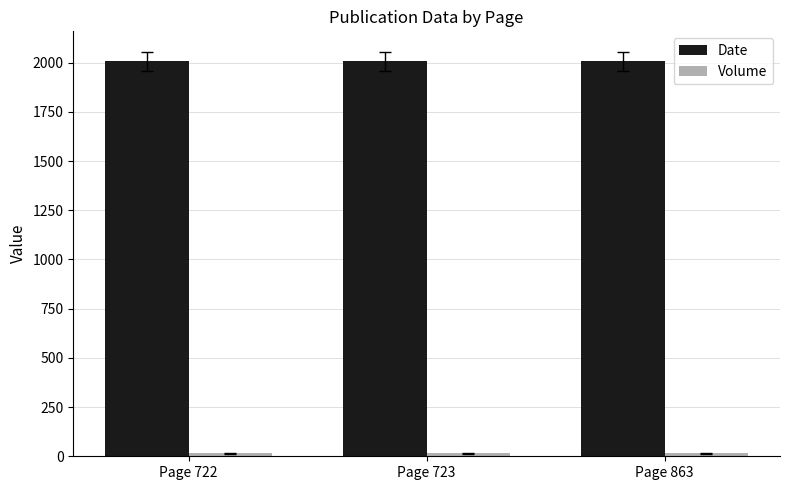

What is the value of the Date bar at the 2nd from the left?

2006